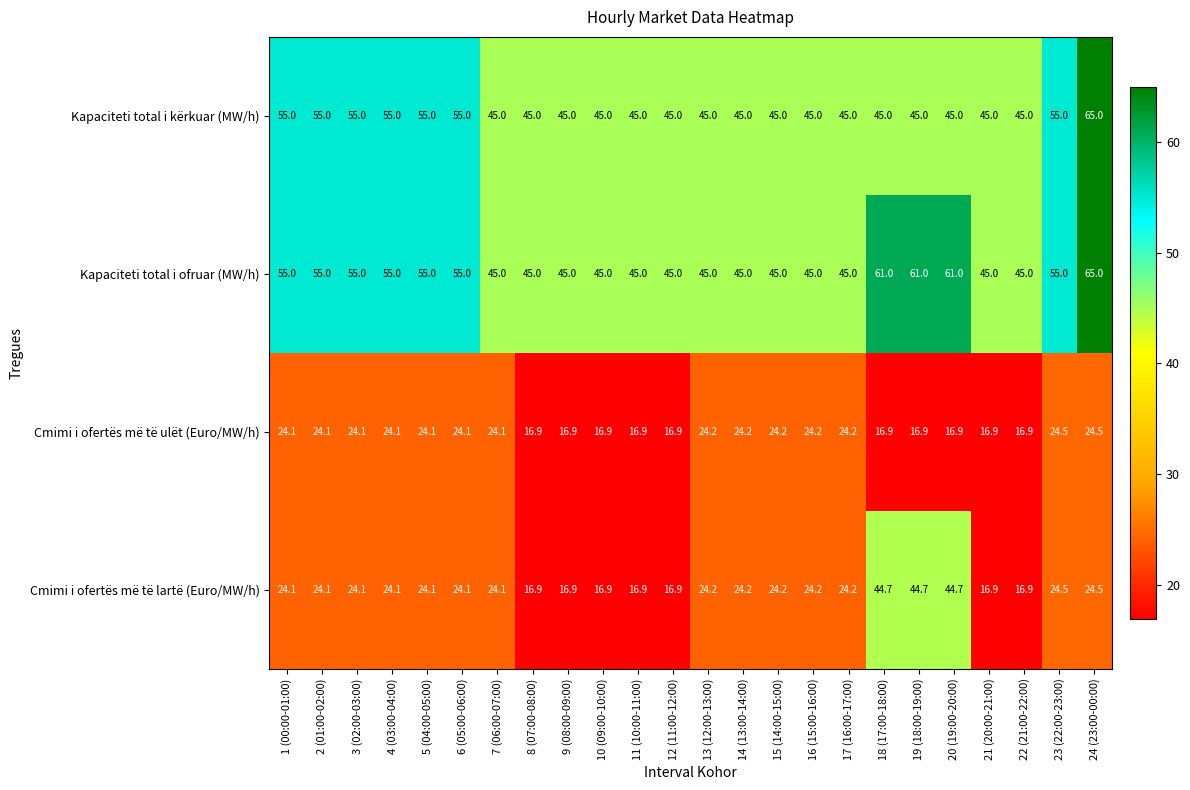

What is the lowest value of the Cmimi i ofertës më të ulët (Euro/MW/h) series?

16.9